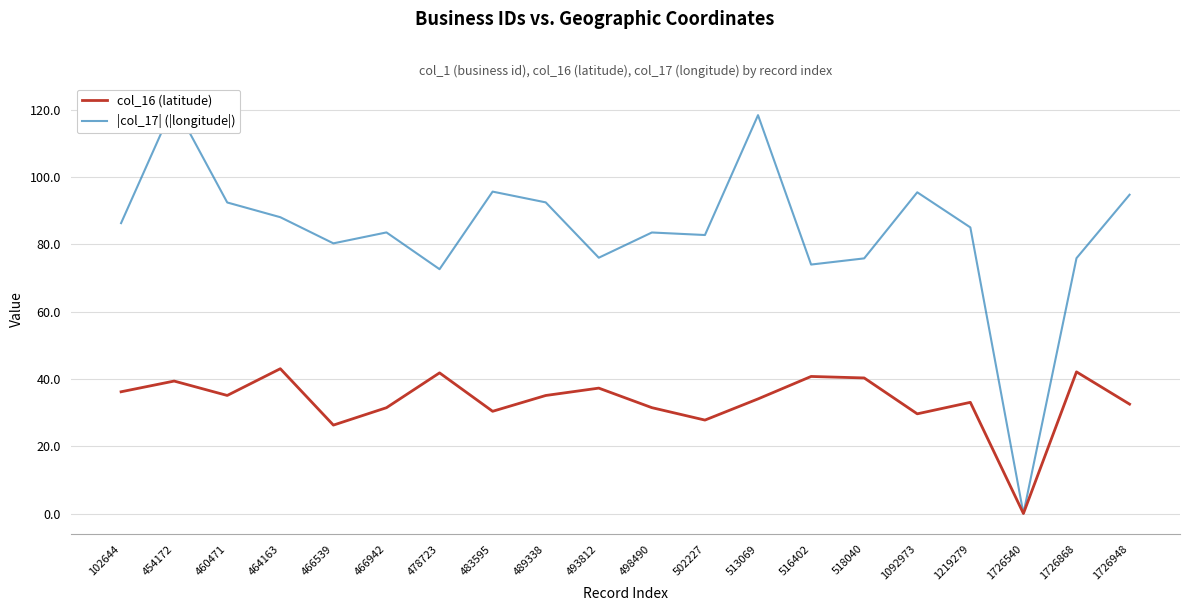

Reading right to left, extract all data points from this chart.

col_16 (latitude): 32.5	42.1	0.0	33.0	29.6	40.3	40.7	34.1	27.8	31.5	37.3	35.1	30.4	41.8	31.4	26.3	43.0	35.1	39.4	36.2
|col_17| (|longitude|): 94.7	75.9	0.0	85.0	95.5	75.8	74.0	118.4	82.8	83.5	76.0	92.5	95.7	72.6	83.5	80.3	88.1	92.4	121.7	86.3